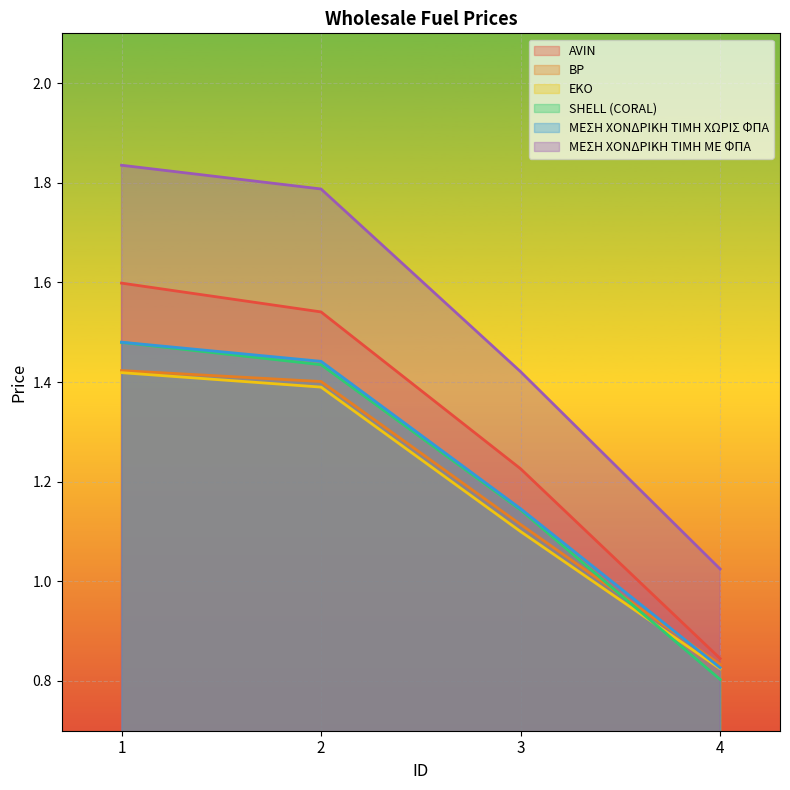

How many data points in SHELL (CORAL) are less than 1?

1